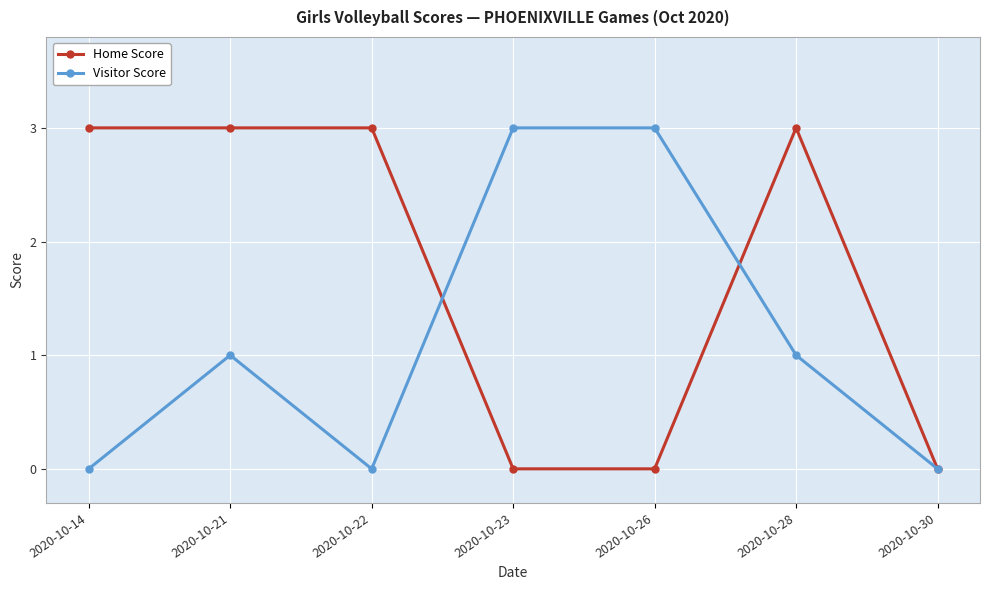

True or false: Visitor Score has more than 0 points higher than both neighbors.

True